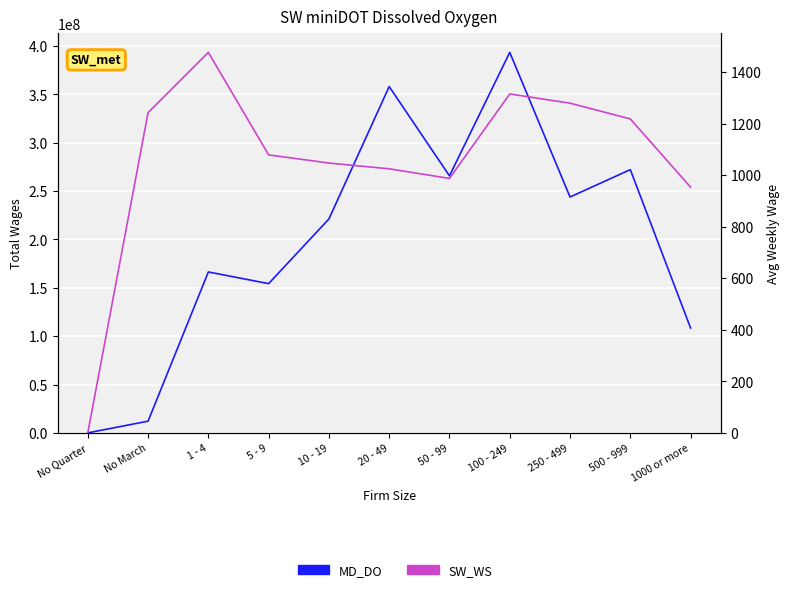

Which series has the largest range (max minus min)?

MD_DO